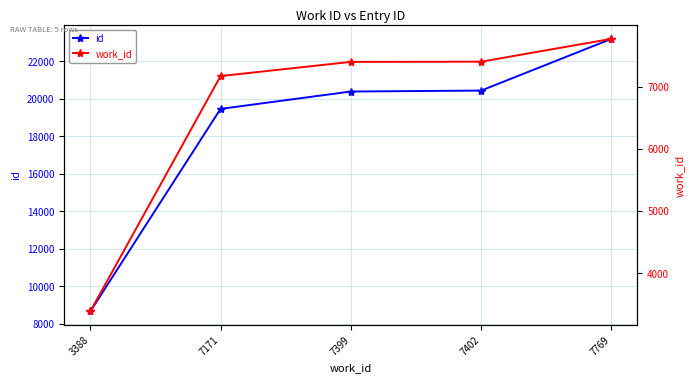

True or false: work_id has more than 2 points higher than both neighbors.

False